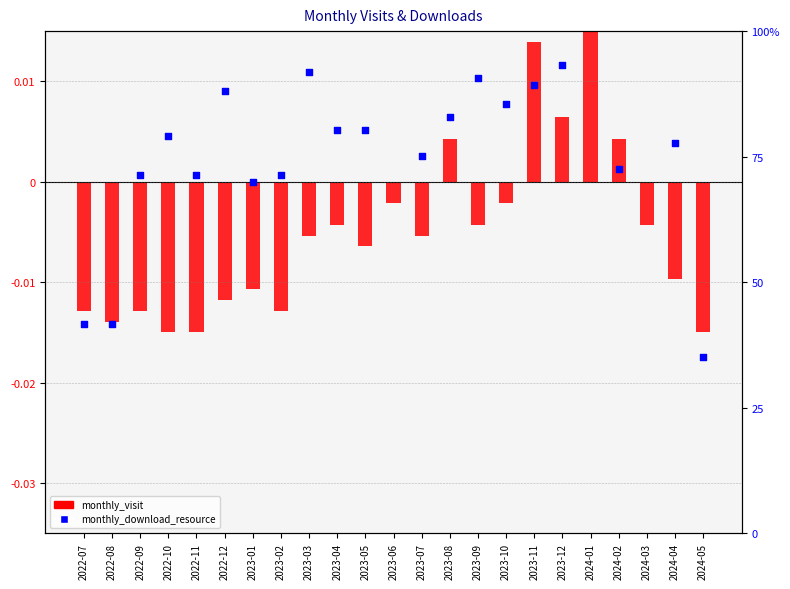

What are all the series names shown in the legend?

monthly_visit, monthly_download_resource